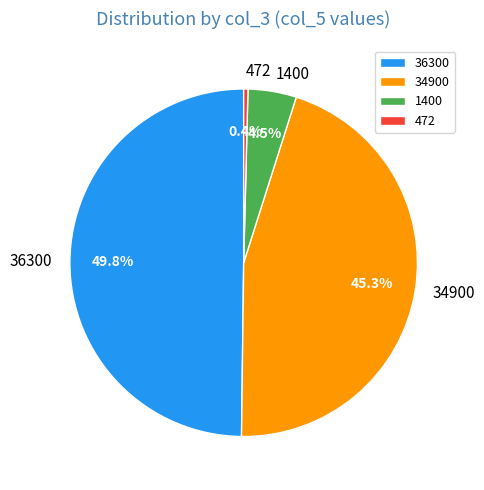

Is it true that 34900 is 58% of the pie?

False